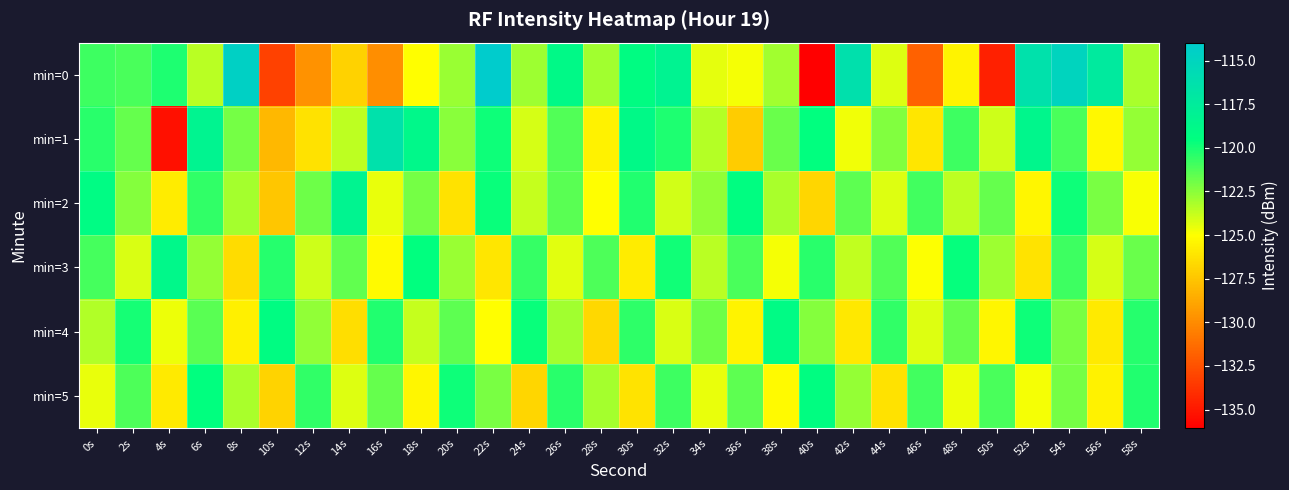

List the series in order of their peak value, lowest first.

min=5, min=4, min=3, min=2, min=1, min=0